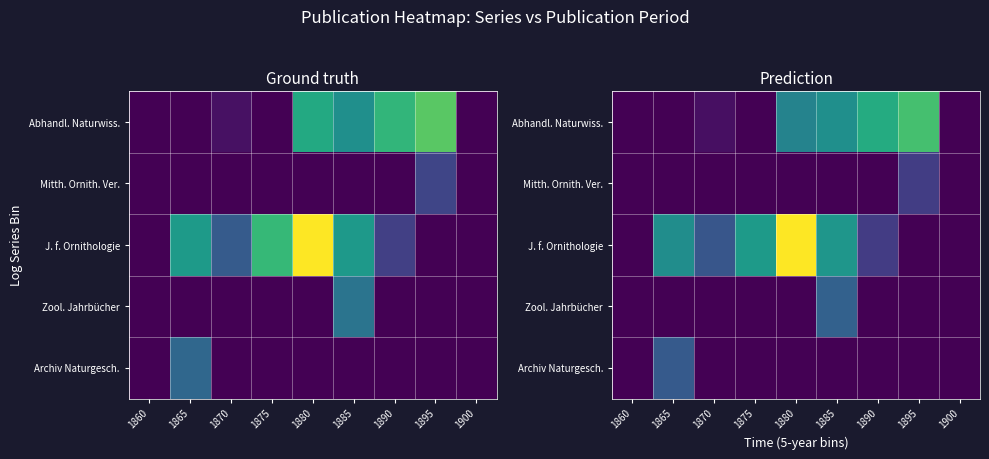

How many values in the Mitth. Ornith. Ver. series exceed 0?

1